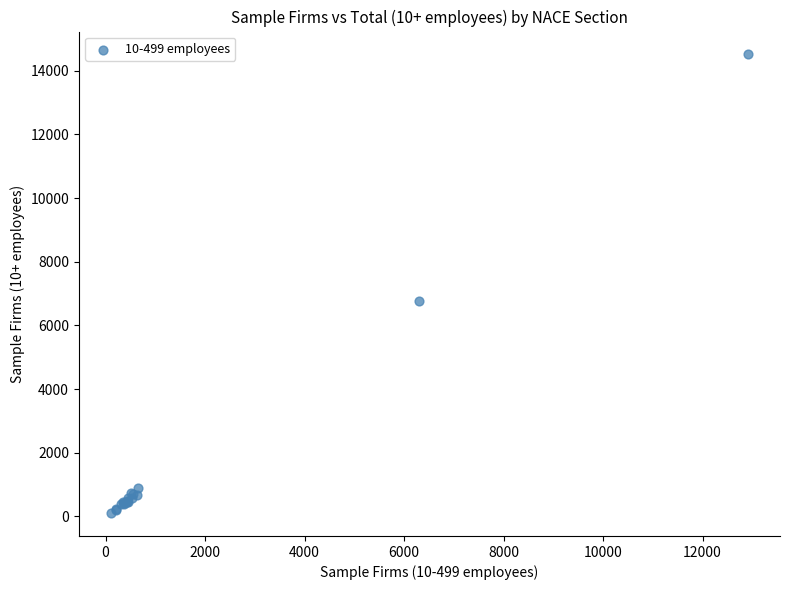

What Y value in the scatter plot is closest to 7308?

6753